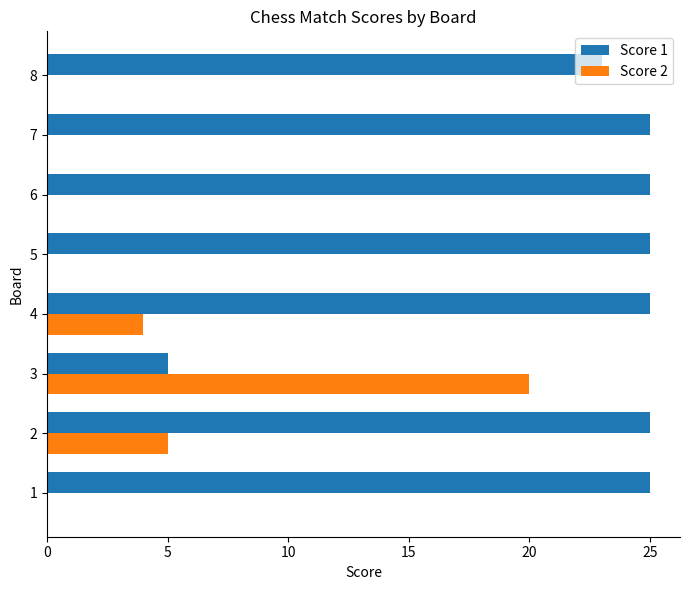

True or false: Score 2 has a value of 7 at 8.

False